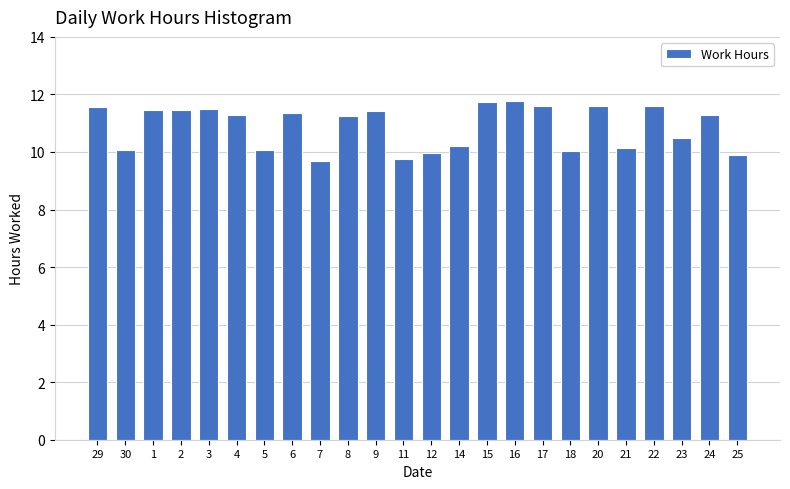

What is the sum of the values at 5 and 22?

21.7